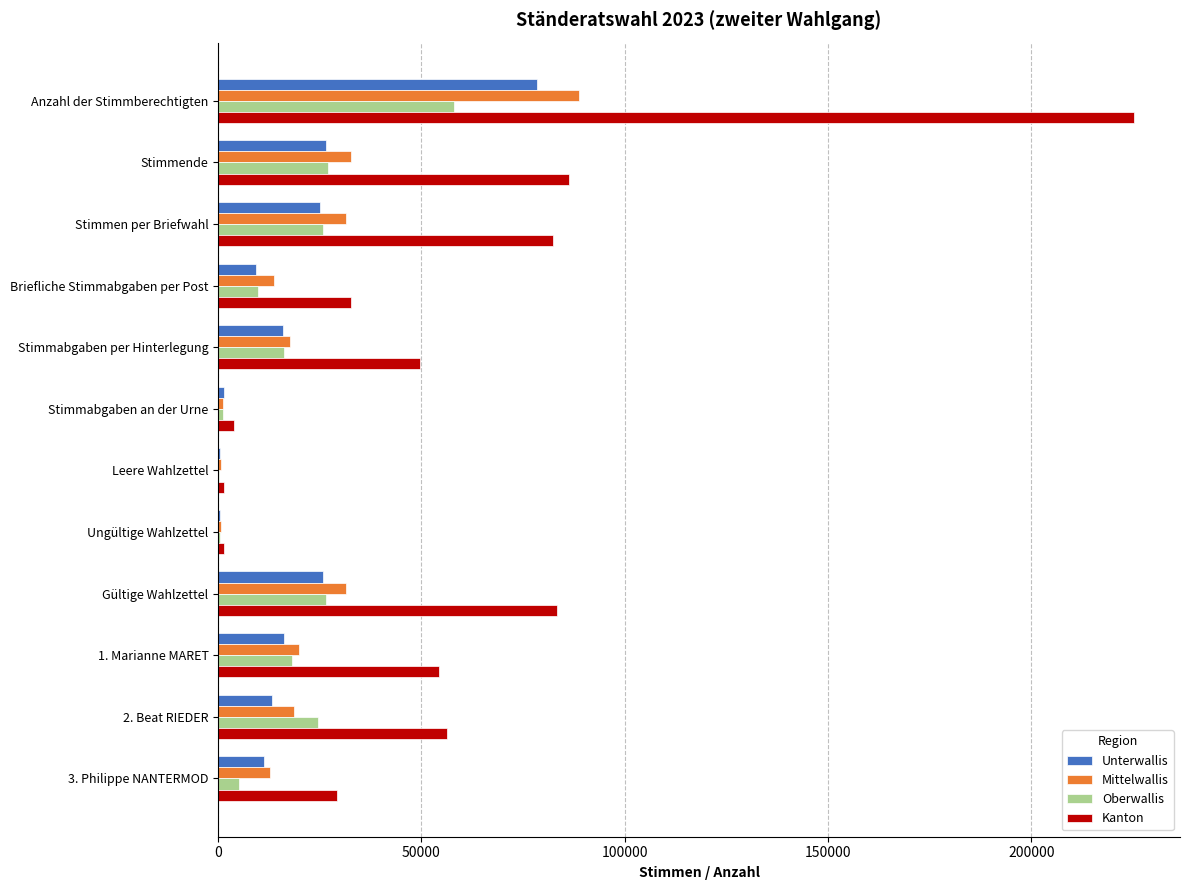

What is the greatest value displayed?

225320